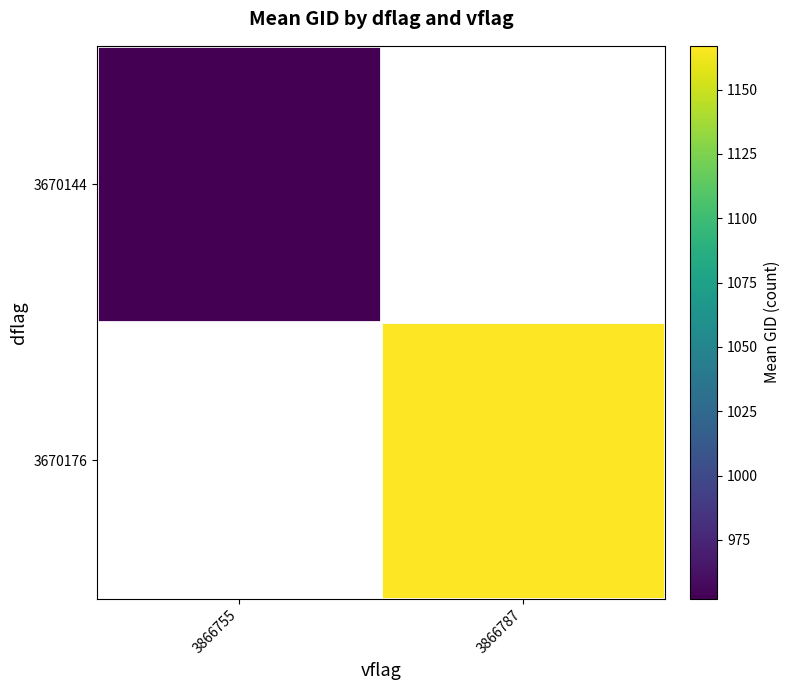

At how many categories does at least one series exceed 988?

1